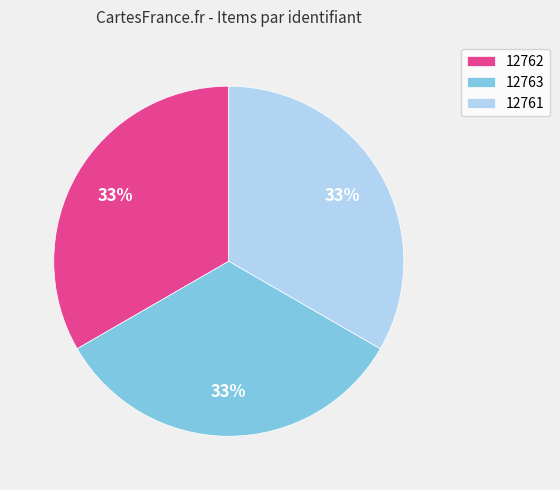

Do 12762 and 12761 together represent more than half of the pie?

Yes